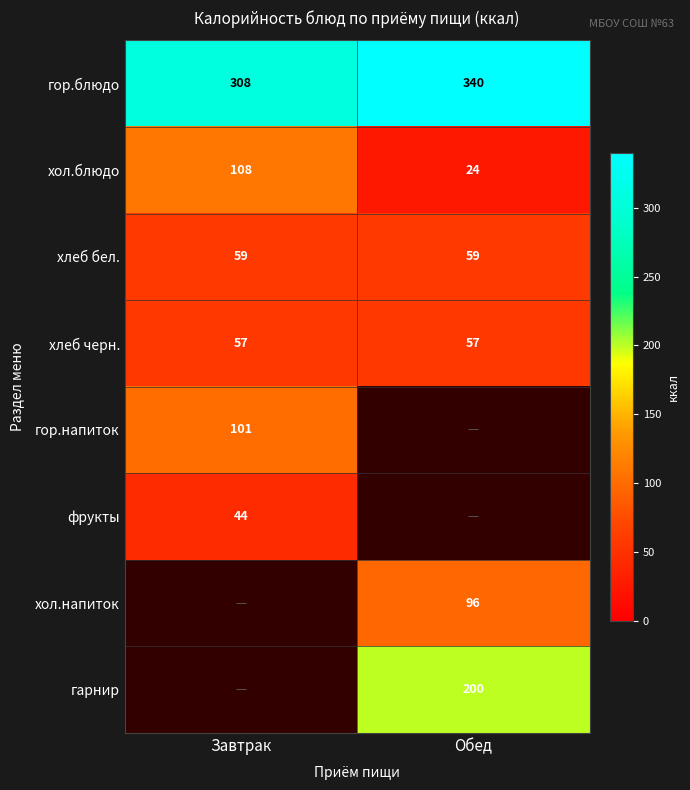

The хол.блюдо series shows 73 at Завтрак. True or false?

False